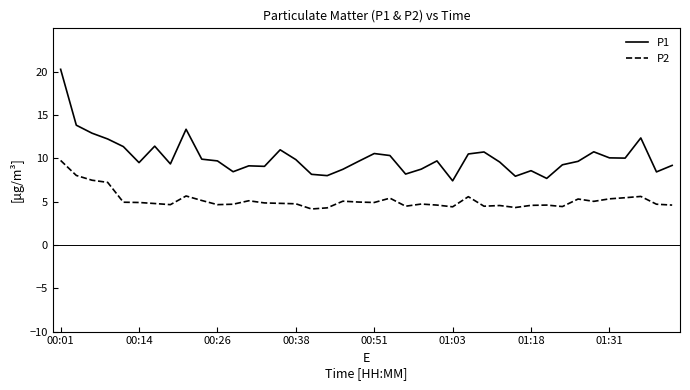

How many lines are shown in the chart?

2